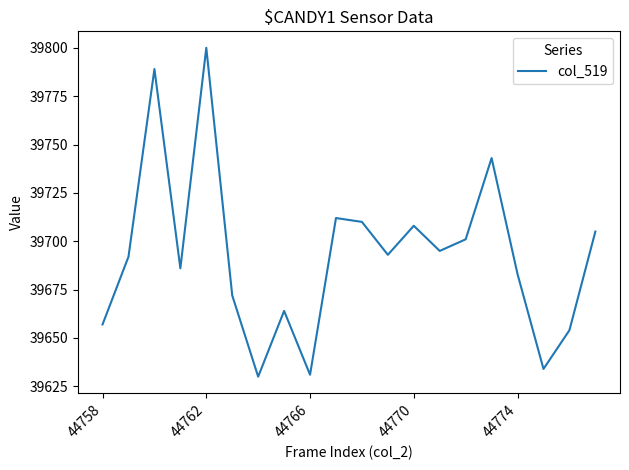

What is the maximum value shown in the chart?

39800